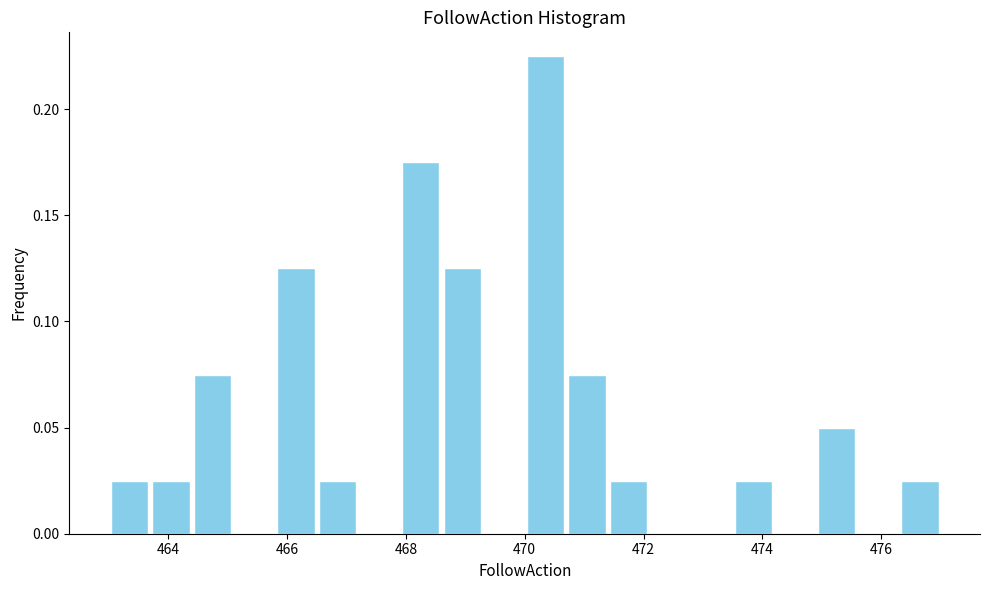

Around what value on the x-axis is the tallest bar? Give the approximate position of its centre, as read against the axis.

470.4